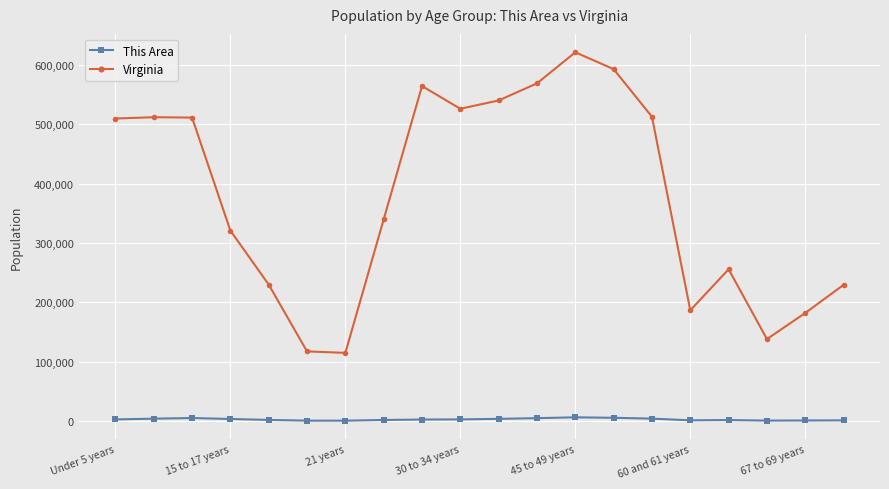

How many values in the This Area series are below 2858?

10